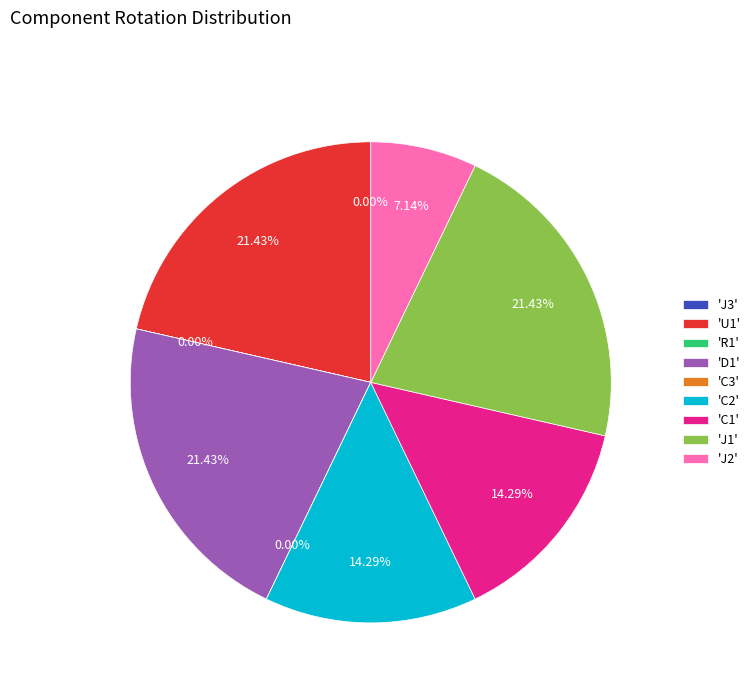

Combined, do 'J1' and 'J2' account for over 50%?

No